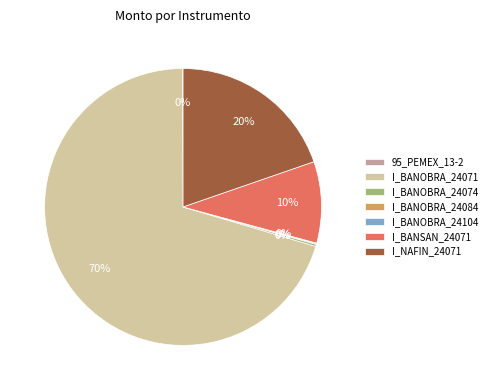

Between I_NAFIN_24071 and I_BANSAN_24071, which is larger?

I_NAFIN_24071